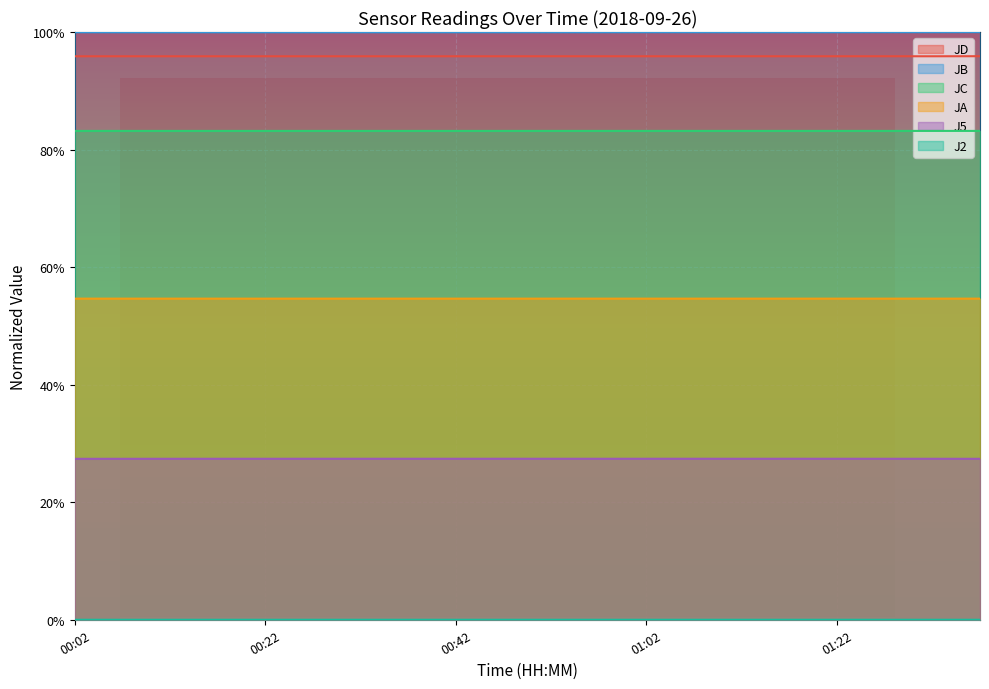

At which category does the chart reach its peak across all series?

01:37